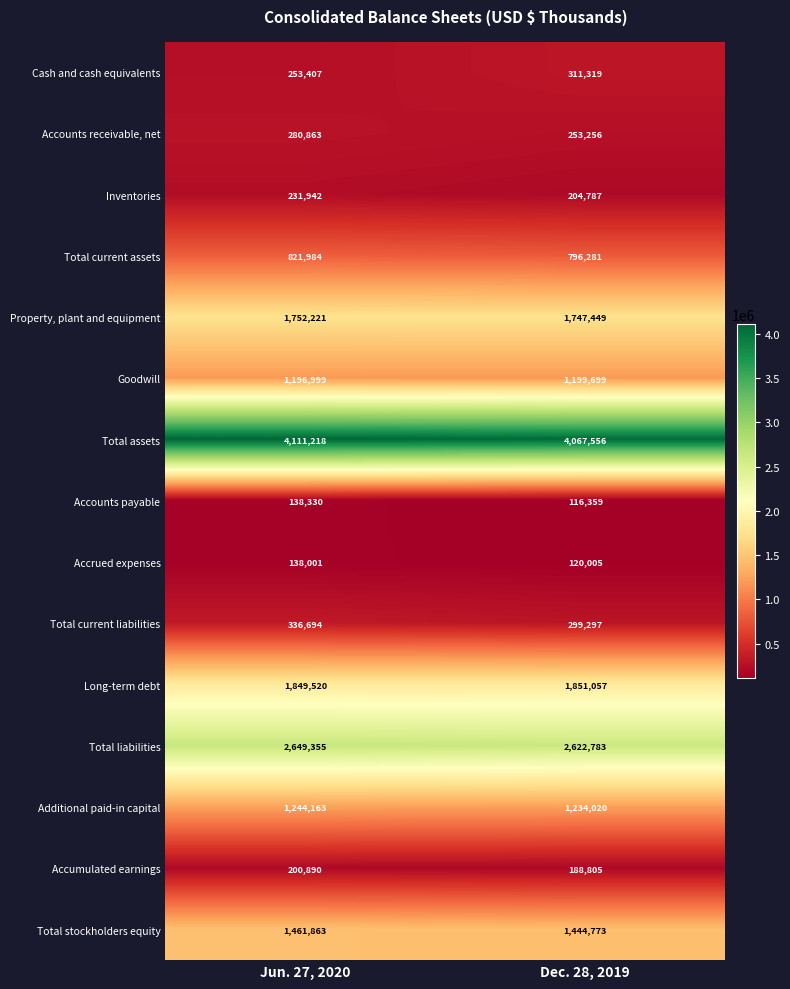

At Jun. 27, 2020, list the series in order from smallest to largest.

Accrued expenses, Accounts payable, Accumulated earnings, Inventories, Cash and cash equivalents, Accounts receivable, net, Total current liabilities, Total current assets, Goodwill, Additional paid-in capital, Total stockholders equity, Property, plant and equipment, Long-term debt, Total liabilities, Total assets